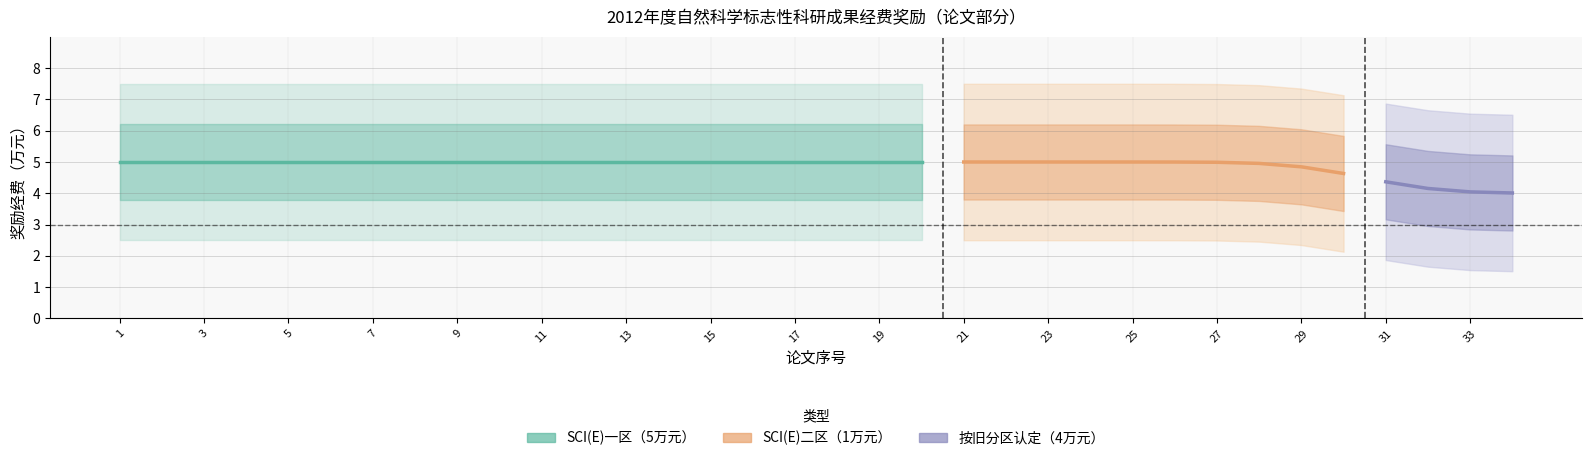

Is it true that SCI(E)二区 equals 0 at 18?

False